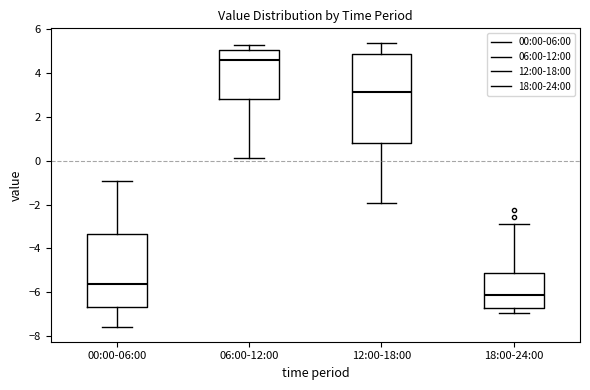

Reading left to right, transcribe this box plot: for each box, give where its median line is, the range the box spans, and where its two whiskers end, as read against the y-axis. The values are not printed on the chart, so give them approximately, as read against the axis.

00:00-06:00: median -5.6, box -6.6 to -3.4, whiskers -7.6 to -1.0
06:00-12:00: median 4.6, box 2.8 to 5.0, whiskers 0.2 to 5.4
12:00-18:00: median 3.2, box 0.8 to 4.8, whiskers -2.0 to 5.4
18:00-24:00: median -6.2, box -6.8 to -5.2, whiskers -7.0 to -2.8